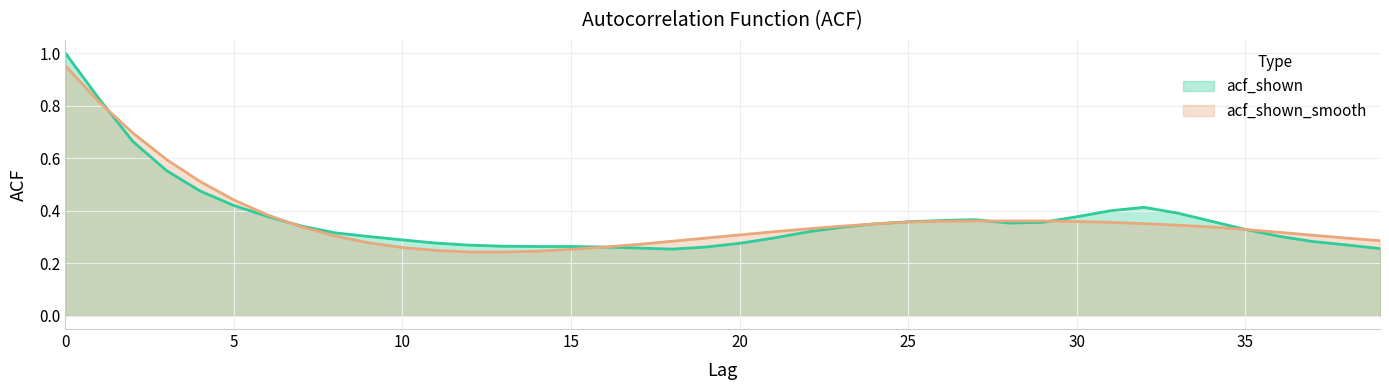

Reading right to left, transcribe all the data shown in this chart.

acf_shown: 0.3	0.3	0.3	0.3	0.3	0.4	0.4	0.4	0.4	0.4	0.4	0.4	0.4	0.4	0.4	0.3	0.3	0.3	0.3	0.3	0.3	0.3	0.3	0.3	0.3	0.3	0.3	0.3	0.3	0.3	0.3	0.3	0.3	0.4	0.4	0.5	0.6	0.7	0.8	1.0
acf_shown_smooth: 0.3	0.3	0.3	0.3	0.3	0.3	0.3	0.4	0.4	0.4	0.4	0.4	0.4	0.4	0.4	0.3	0.3	0.3	0.3	0.3	0.3	0.3	0.3	0.3	0.3	0.2	0.2	0.2	0.2	0.3	0.3	0.3	0.3	0.4	0.4	0.5	0.6	0.7	0.8	1.0